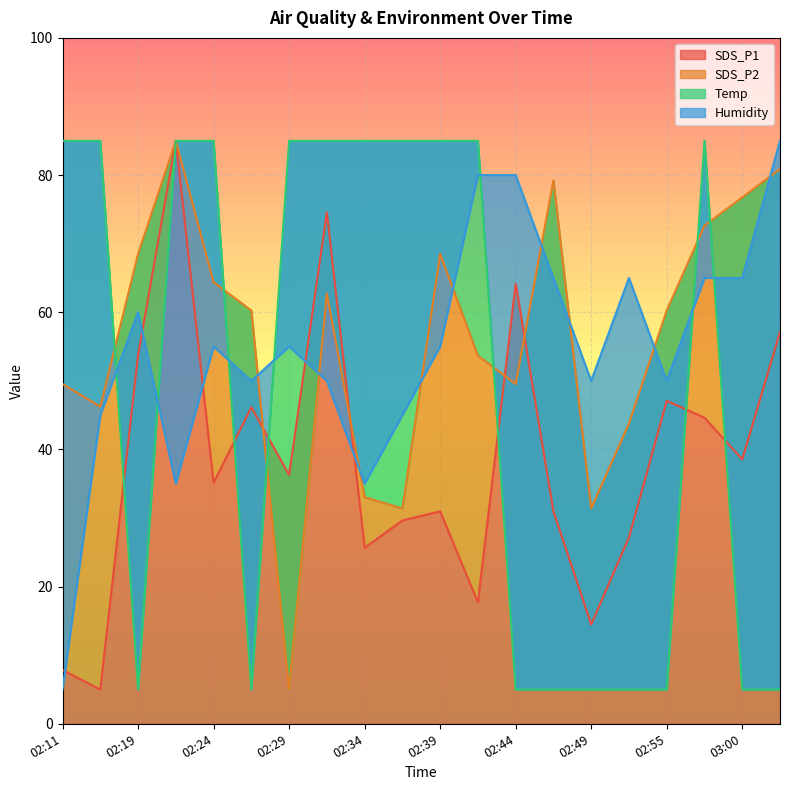

Does the chart display data point markers on the line(s)?

No